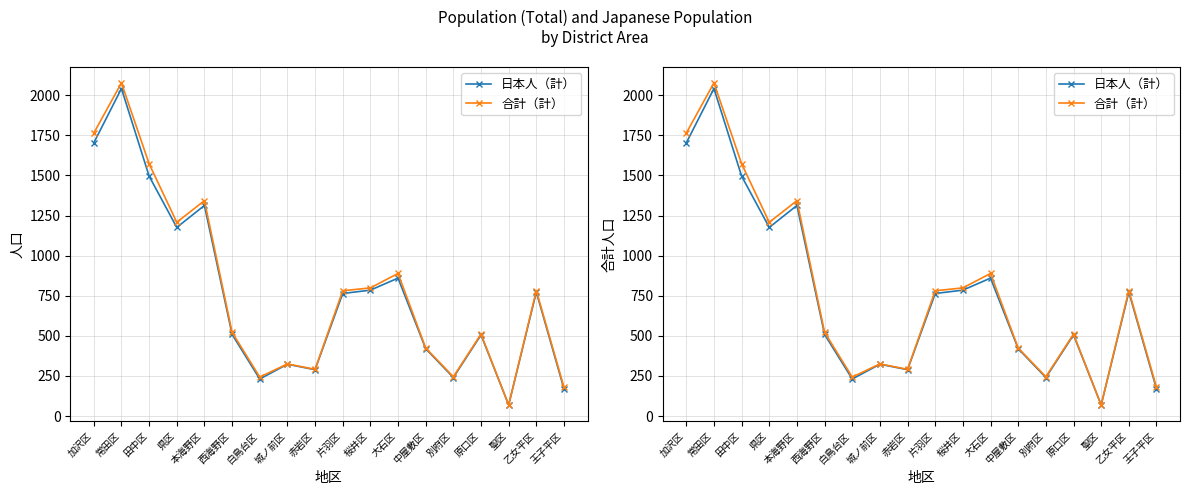

Reading left to right, transcribe all the data shown in this chart.

日本人（計）: 1703	2042	1496	1176	1313	509	231	323	289	764	785	860	420	240	506	69	773	169
合計（計）: 1764	2077	1573	1208	1343	522	243	325	291	781	799	889	424	245	511	69	782	179